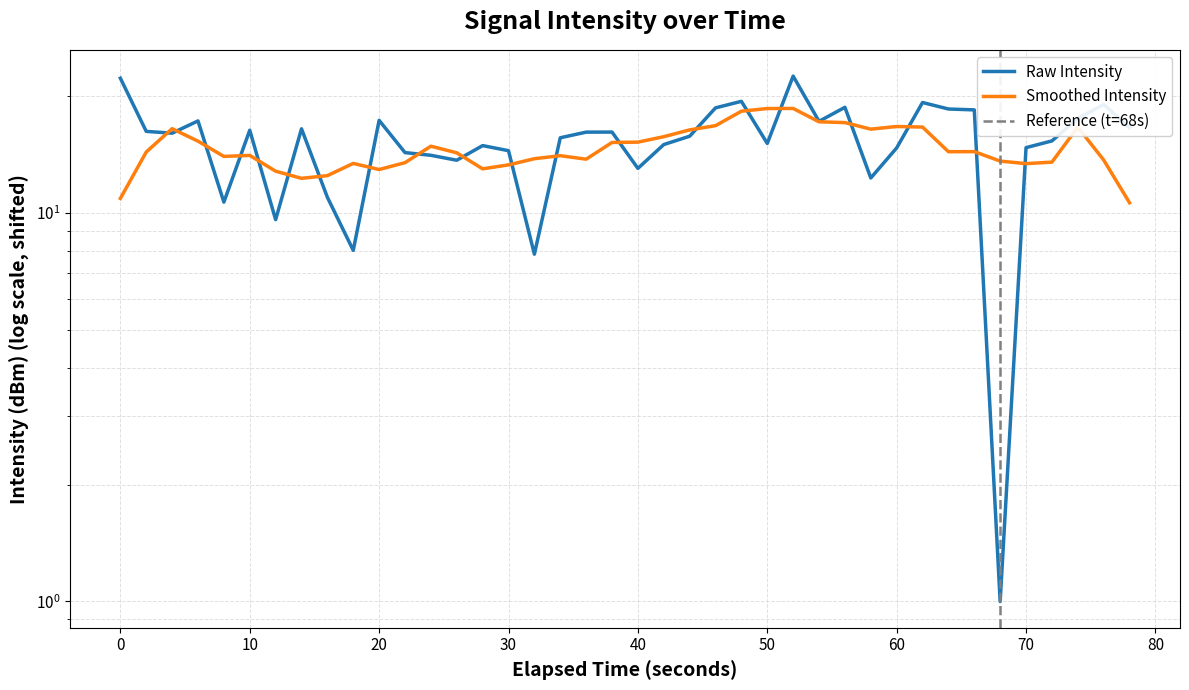

What is the average value?

15.3